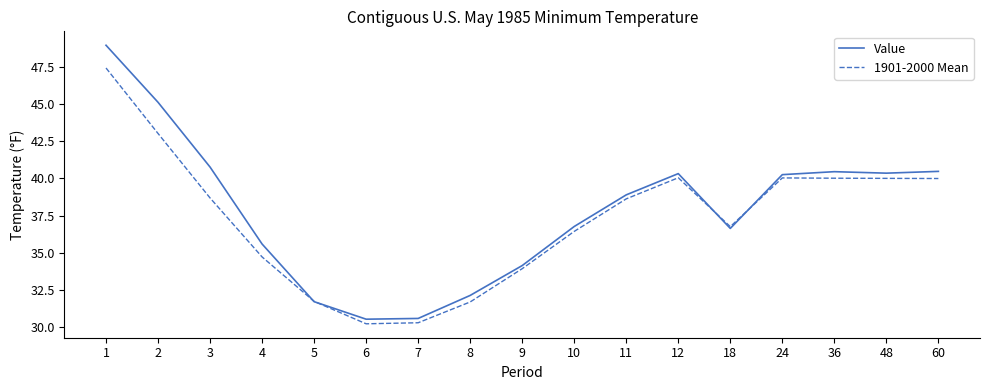

What is the spread (max minus min) of values at 8?

0.4